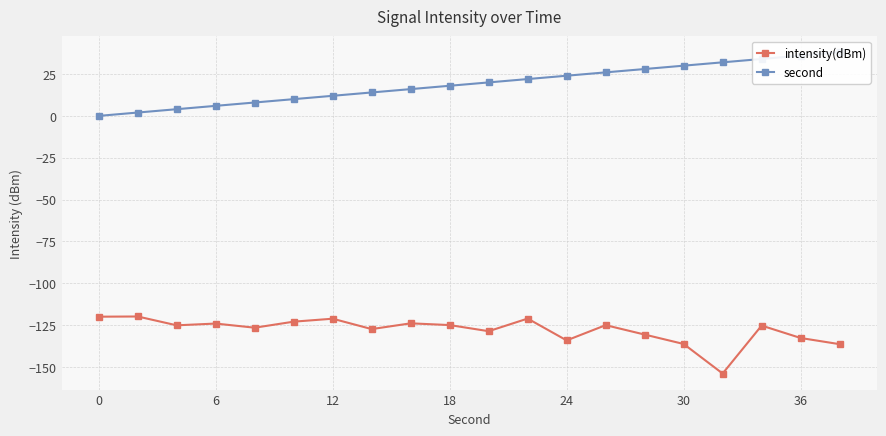

How many interior local peaks does the intensity(dBm) series have?

7